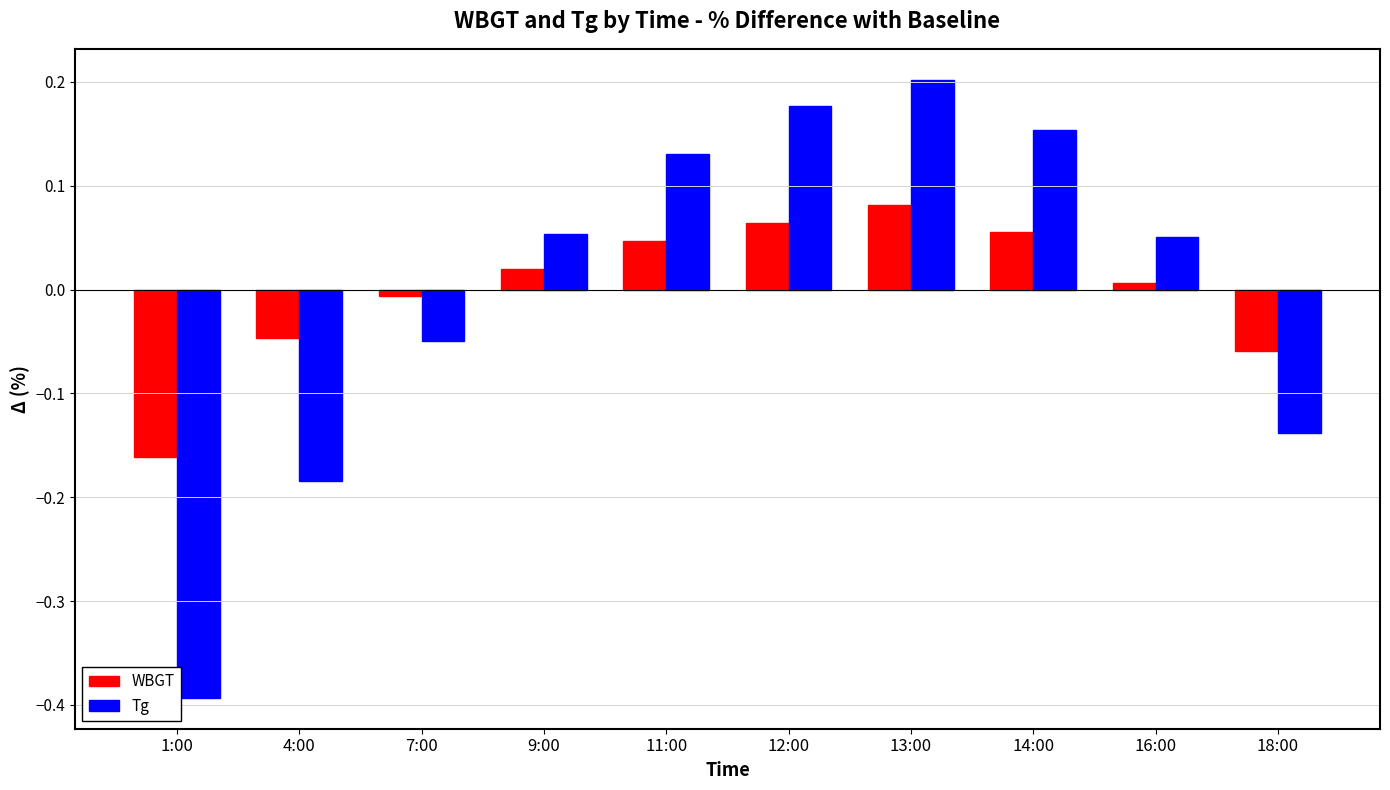

Between 9:00 and 11:00, which series saw the biggest shift?

Tg